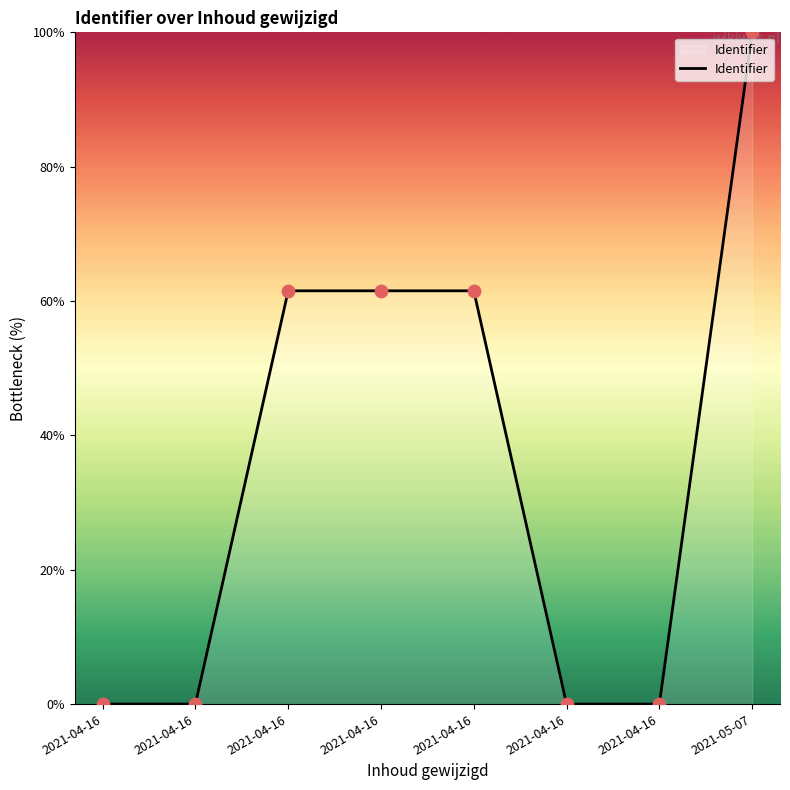

What is the change in value from 2021-04-16 to 2021-04-16?

-61.5